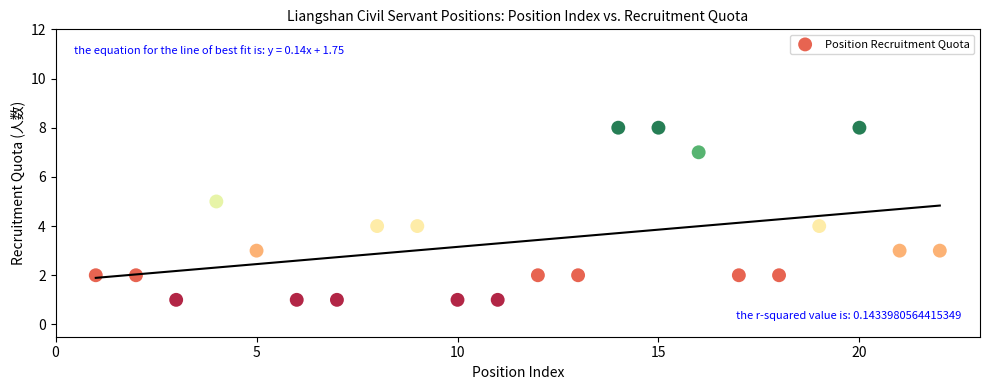

What is the range of X values (max minus min)?

21